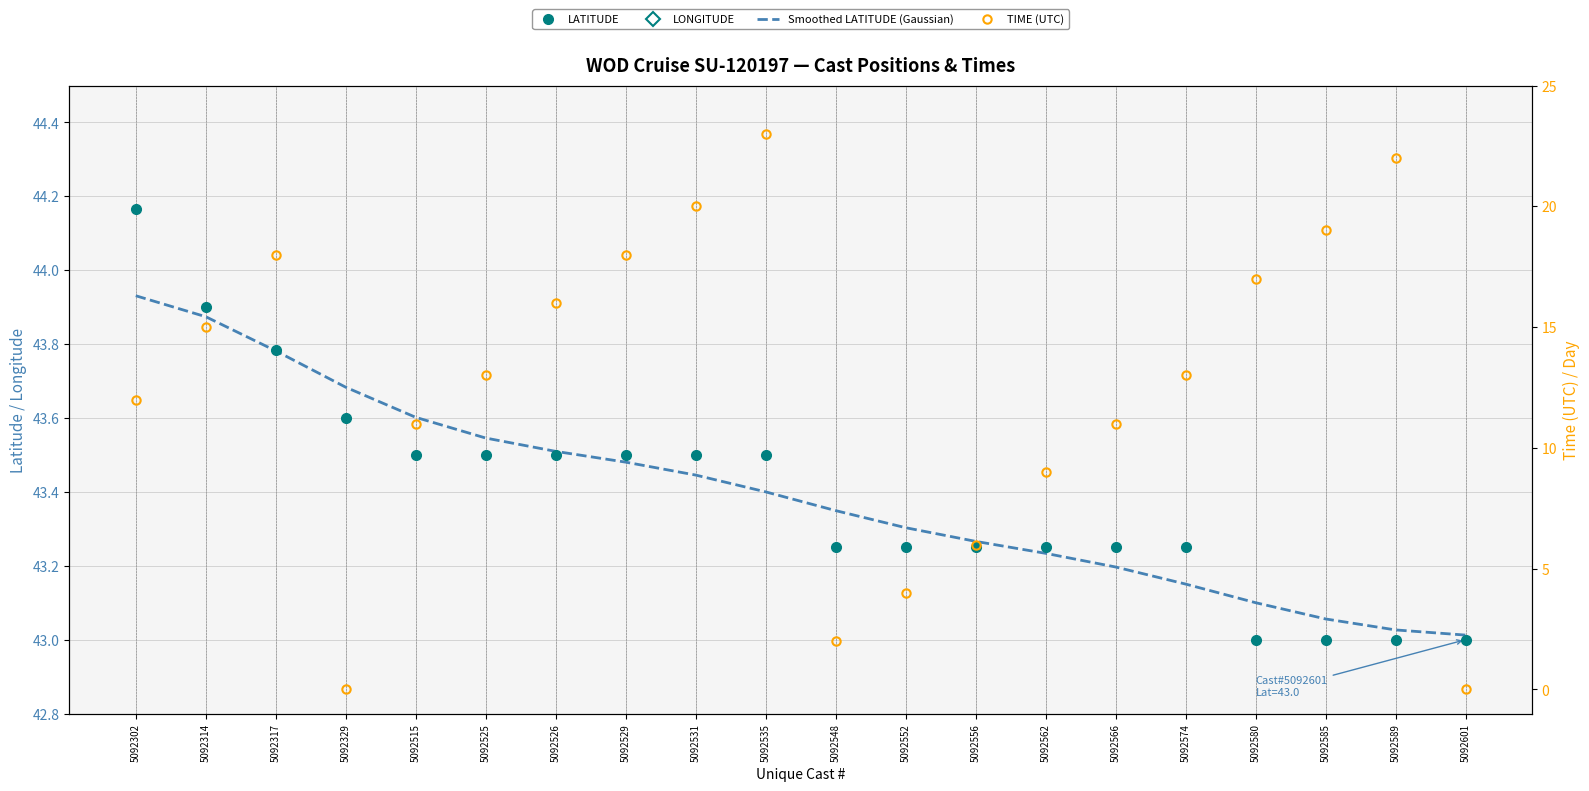

Reading left to right, extract all data points from this chart.

LATITUDE: 44.2	43.9	43.8	43.6	43.5	43.5	43.5	43.5	43.5	43.5	43.2	43.2	43.2	43.2	43.2	43.2	43.0	43.0	43.0	43.0
LONGITUDE: 33.1	32.3	31.6	29.8	29.2	29.5	29.8	30.0	30.2	30.5	30.2	30.0	29.8	29.5	29.2	29.0	28.5	28.8	29.0	29.2
Smoothed LATITUDE (Gaussian): 43.9	43.9	43.8	43.7	43.6	43.5	43.5	43.5	43.4	43.4	43.3	43.3	43.3	43.2	43.2	43.2	43.1	43.1	43.0	43.0
TIME (UTC): 12.0	15.0	18.0	0.0	11.0	13.0	16.0	18.0	20.0	23.0	2.0	4.0	6.0	9.0	11.0	13.0	17.0	19.0	22.0	0.0